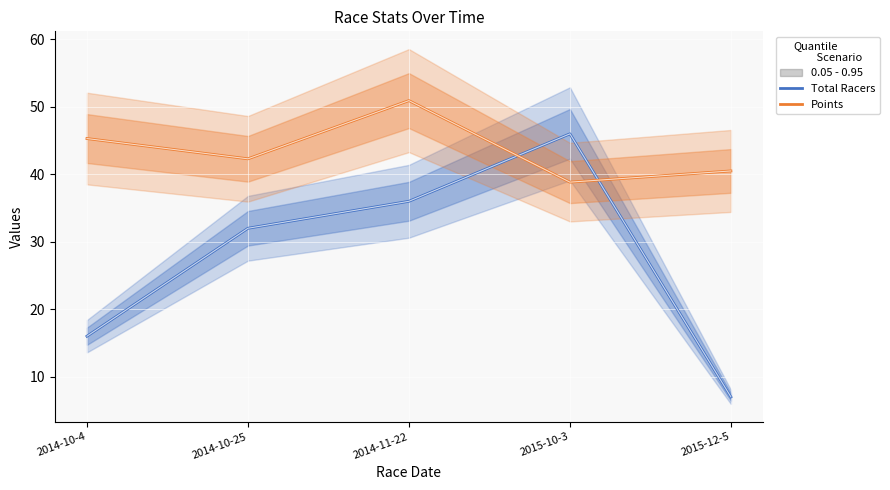

What is the total value across all series at 2015-12-5?

47.5